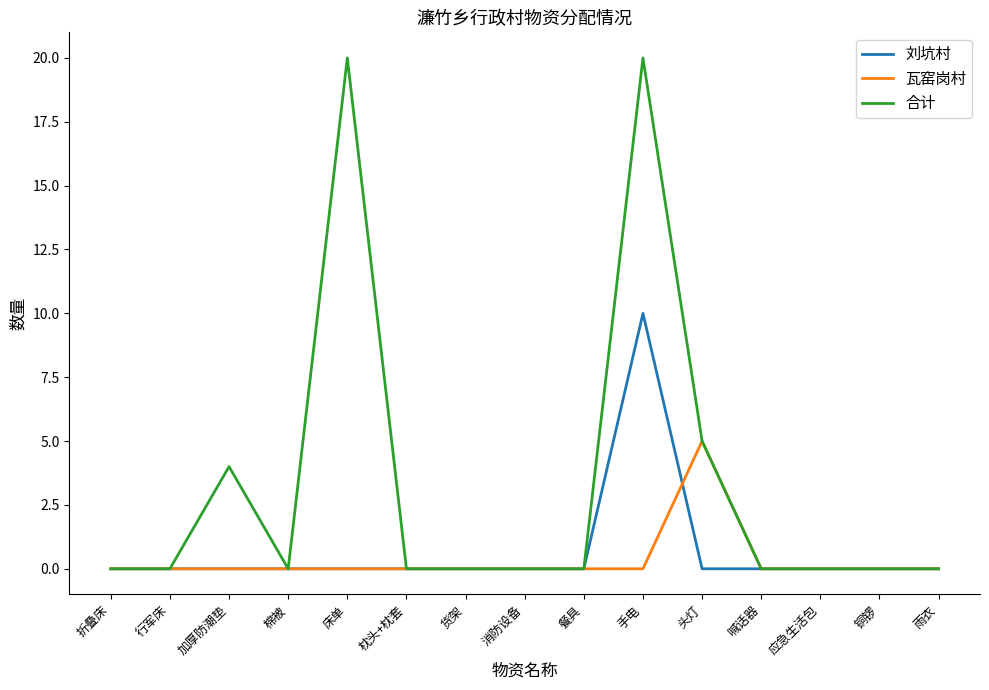

Reading right to left, extract all data points from this chart.

刘坑村: 0	0	0	0	0	10	0	0	0	0	0	0	0	0	0
瓦窑岗村: 0	0	0	0	5	0	0	0	0	0	0	0	0	0	0
合计: 0	0	0	0	5	20	0	0	0	0	20	0	4	0	0